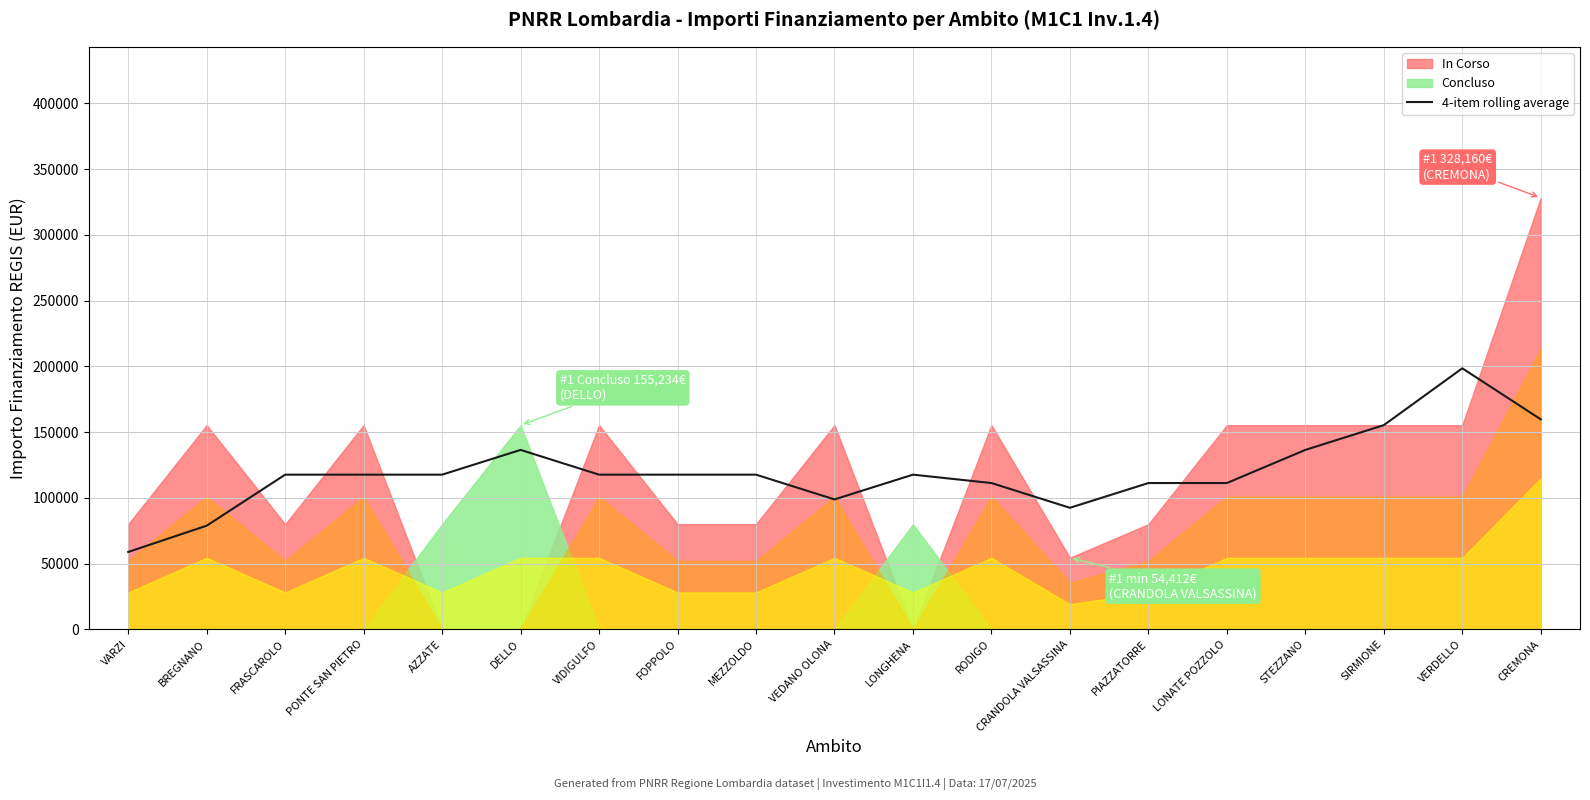

How many points are lower than both their immediate neighbors (excluding endpoints)?

2